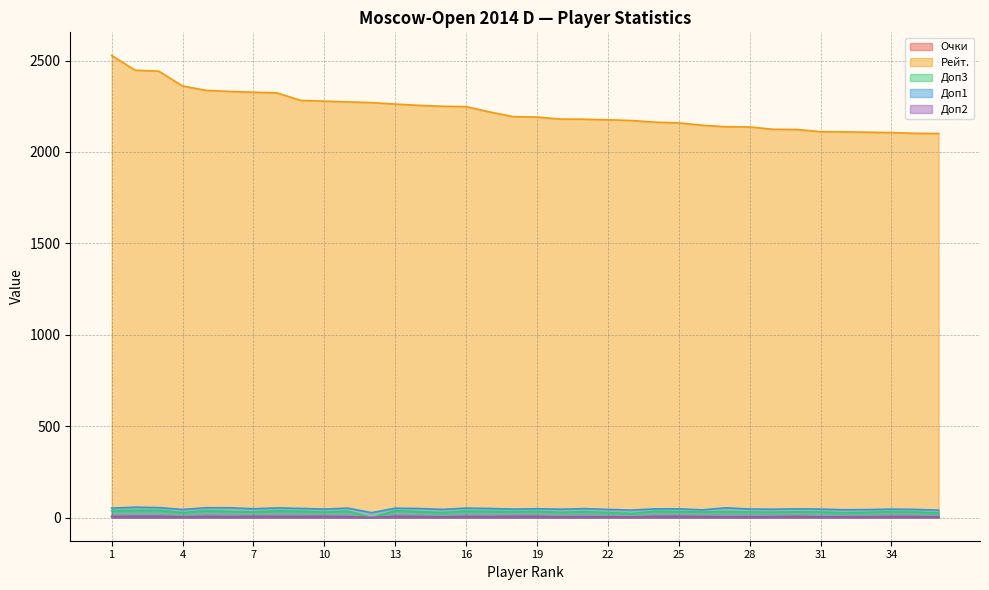

What is the difference between the Рейт. values at 5 and 7?

10.0